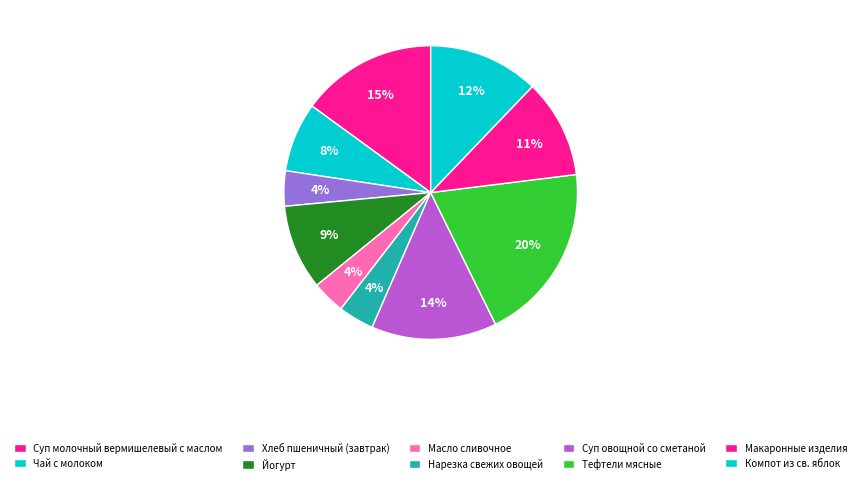

What percentage is NOT represented by Компот из св. яблок?

87.8%